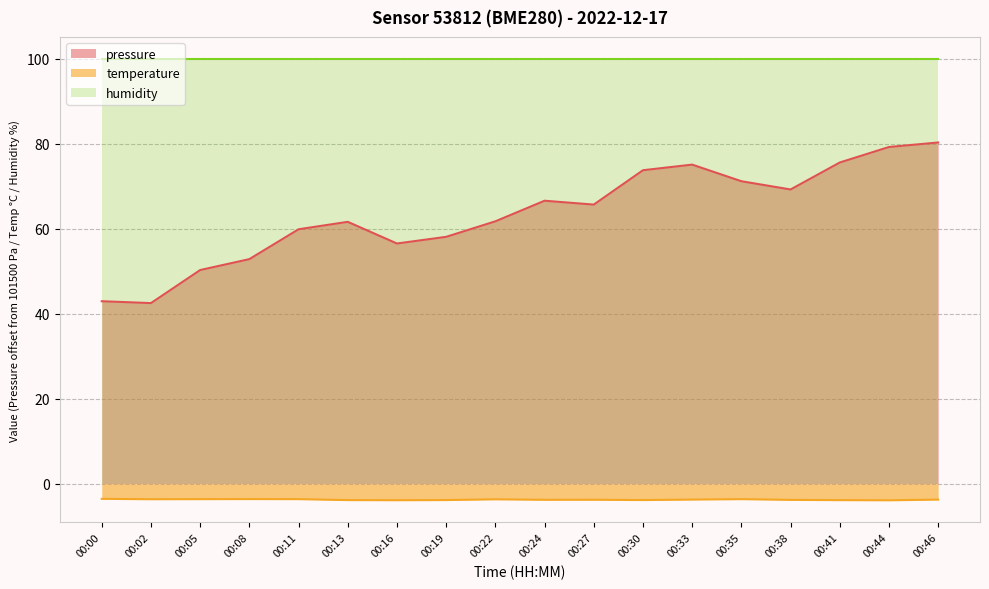

What is the total value across all series at 00:02?

138.9